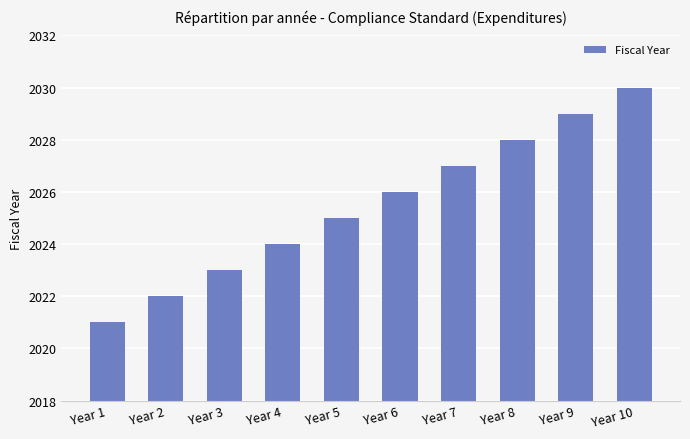

Count the values in the range 2023 to 2028.

6